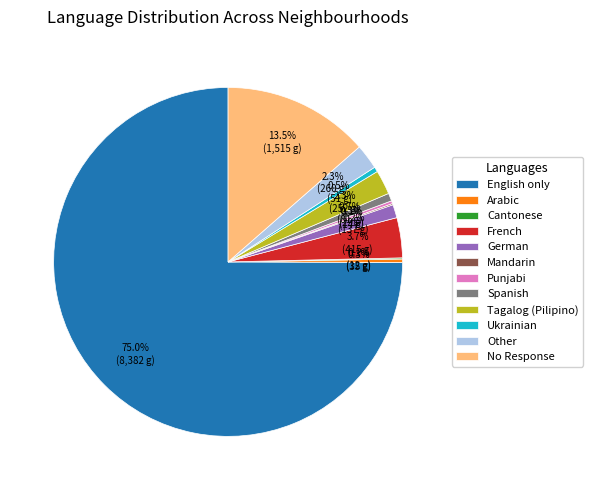

Which slice is the largest?

English only